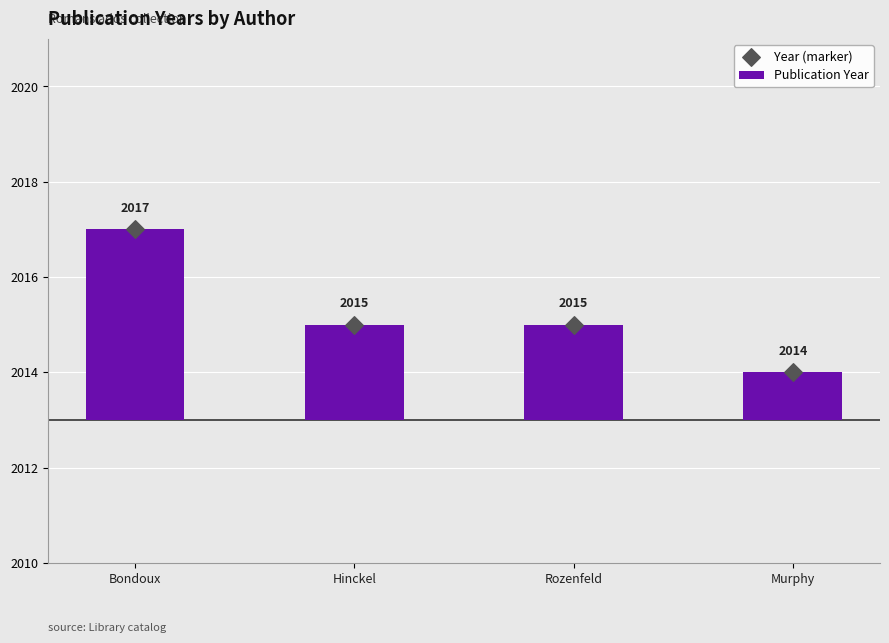

What are all the series names shown in the legend?

Publication Year, Year (marker)